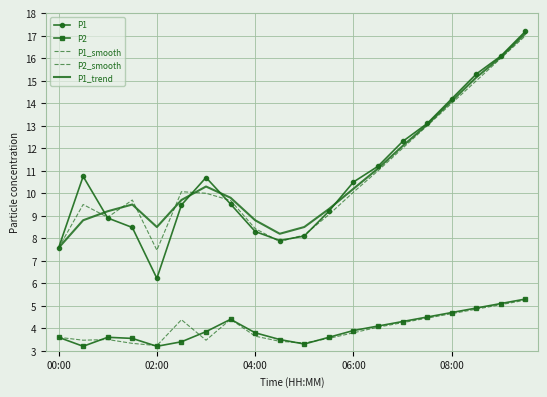

At which label is P2_smooth closest to 4?

13